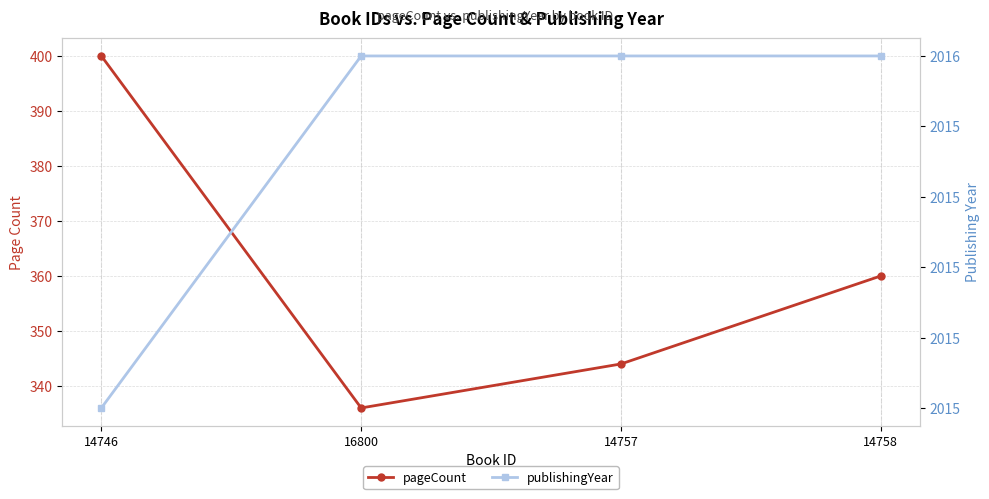

Which has a higher value, 14758 or 16800?

14758